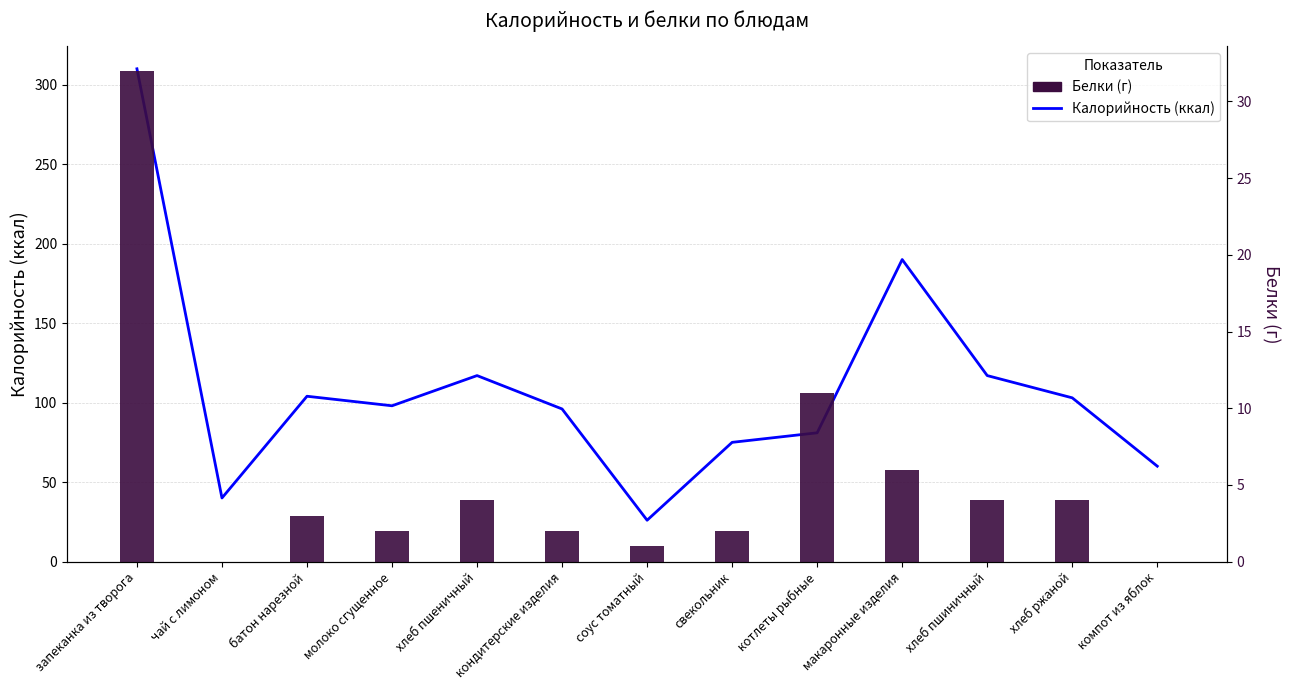

What is the spread (max minus min) of values at компот из яблок?

60